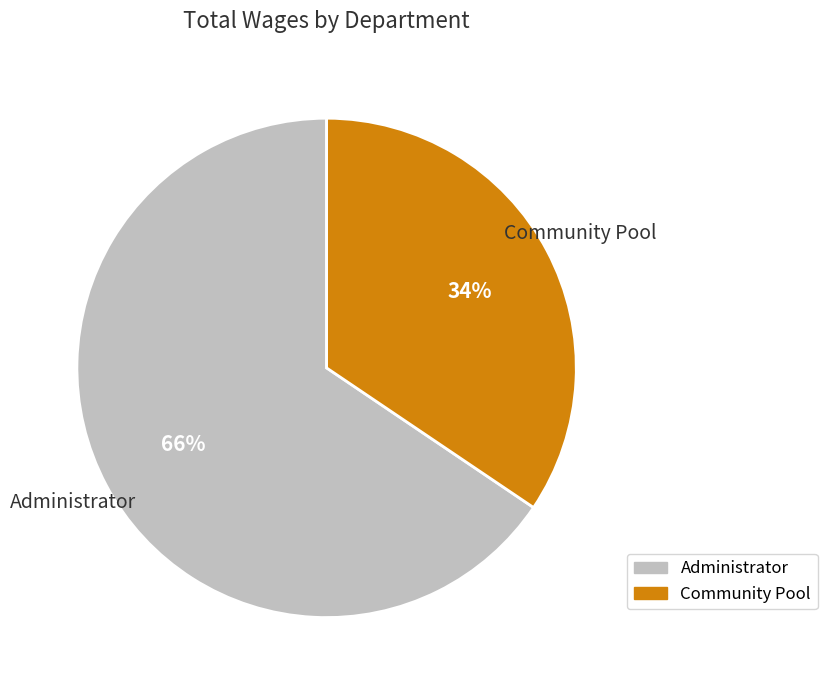

Is it true that Administrator is 59% of the pie?

False